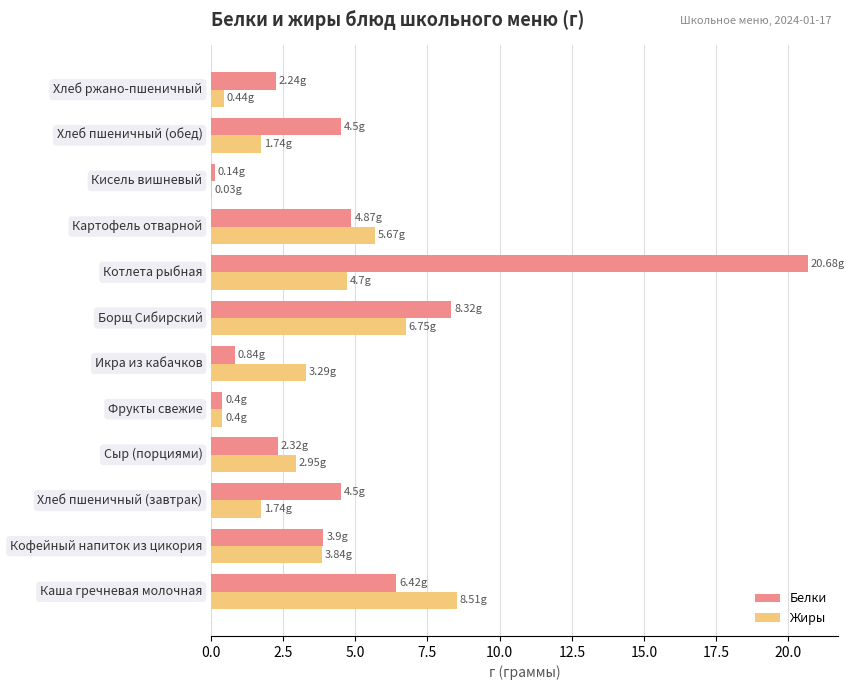

Which series has the largest total across all categories?

Белки